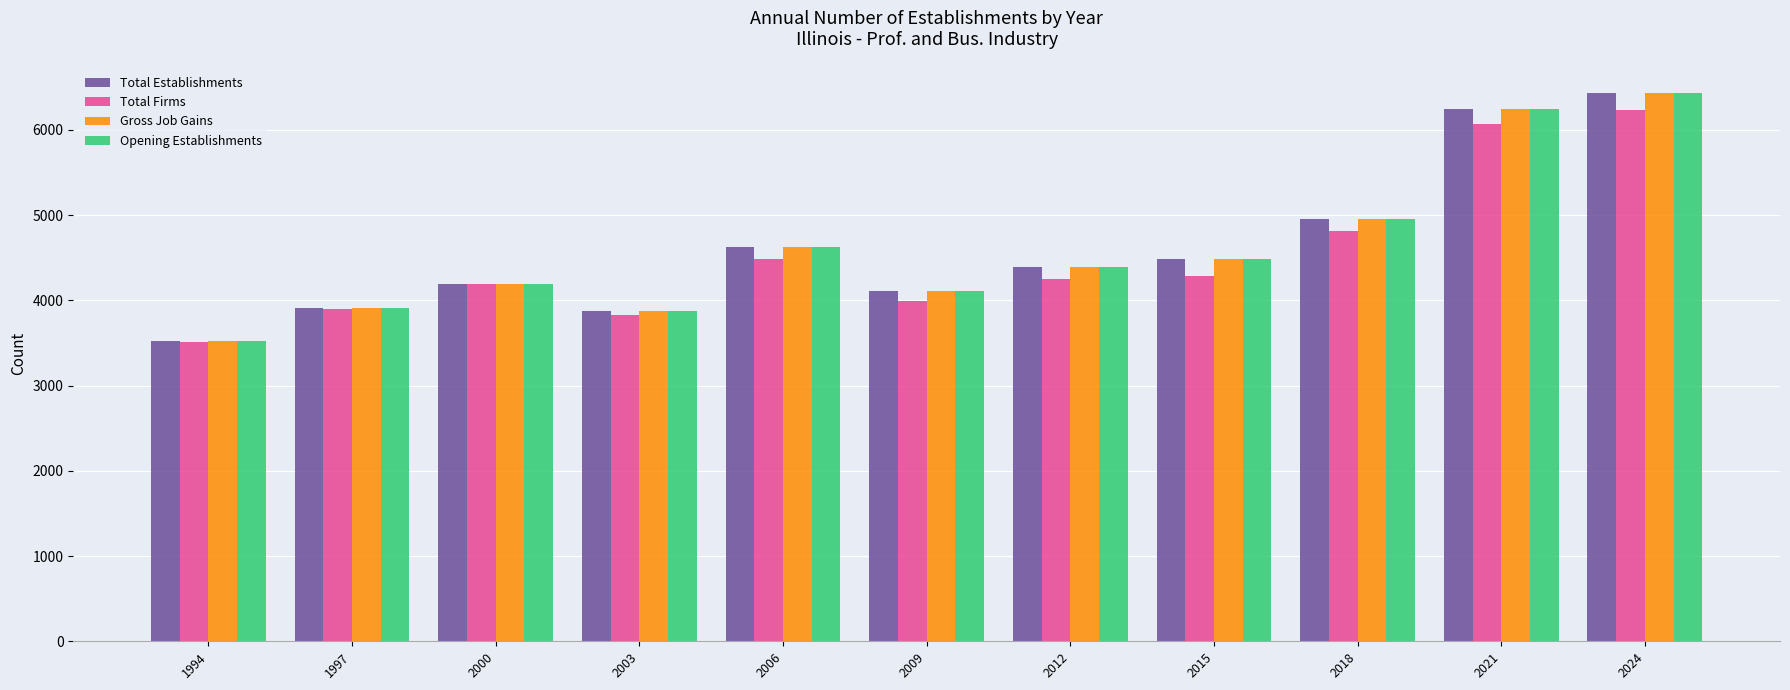

What is the spread (max minus min) of values at 2018?

141